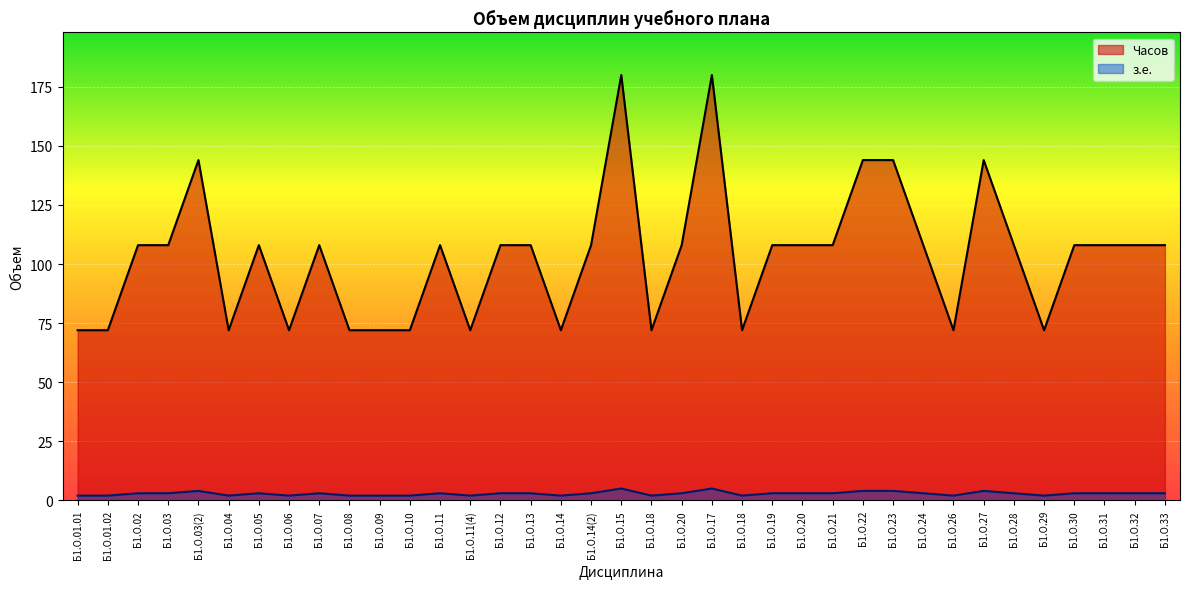

How many Часов values are between 2 and 3?

31